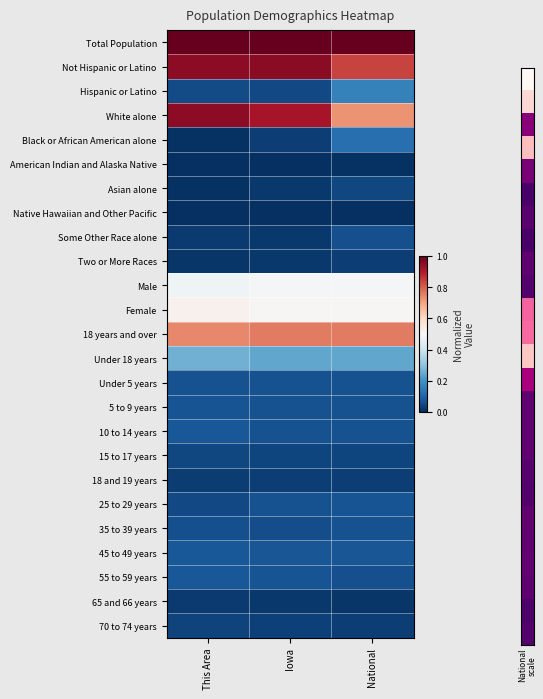

Reading right to left, what are all the values shown in this chart?

Total Population: National=1.0	Iowa=1.0	This Area=1.0
Not Hispanic or Latino: National=0.8	Iowa=1.0	This Area=0.9
Hispanic or Latino: National=0.2	Iowa=0.0	This Area=0.1
White alone: National=0.7	Iowa=0.9	This Area=0.9
Black or African American alone: National=0.1	Iowa=0.0	This Area=0.0
American Indian and Alaska Native: National=0.0	Iowa=0.0	This Area=0.0
Asian alone: National=0.0	Iowa=0.0	This Area=0.0
Native Hawaiian and Other Pacific: National=0.0	Iowa=0.0	This Area=0.0
Some Other Race alone: National=0.1	Iowa=0.0	This Area=0.0
Two or More Races: National=0.0	Iowa=0.0	This Area=0.0
Male: National=0.5	Iowa=0.5	This Area=0.5
Female: National=0.5	Iowa=0.5	This Area=0.5
18 years and over: National=0.8	Iowa=0.8	This Area=0.7
Under 18 years: National=0.2	Iowa=0.2	This Area=0.3
Under 5 years: National=0.1	Iowa=0.1	This Area=0.1
5 to 9 years: National=0.1	Iowa=0.1	This Area=0.1
10 to 14 years: National=0.1	Iowa=0.1	This Area=0.1
15 to 17 years: National=0.0	Iowa=0.0	This Area=0.0
18 and 19 years: National=0.0	Iowa=0.0	This Area=0.0
25 to 29 years: National=0.1	Iowa=0.1	This Area=0.0
35 to 39 years: National=0.1	Iowa=0.1	This Area=0.1
45 to 49 years: National=0.1	Iowa=0.1	This Area=0.1
55 to 59 years: National=0.1	Iowa=0.1	This Area=0.1
65 and 66 years: National=0.0	Iowa=0.0	This Area=0.0
70 to 74 years: National=0.0	Iowa=0.0	This Area=0.0